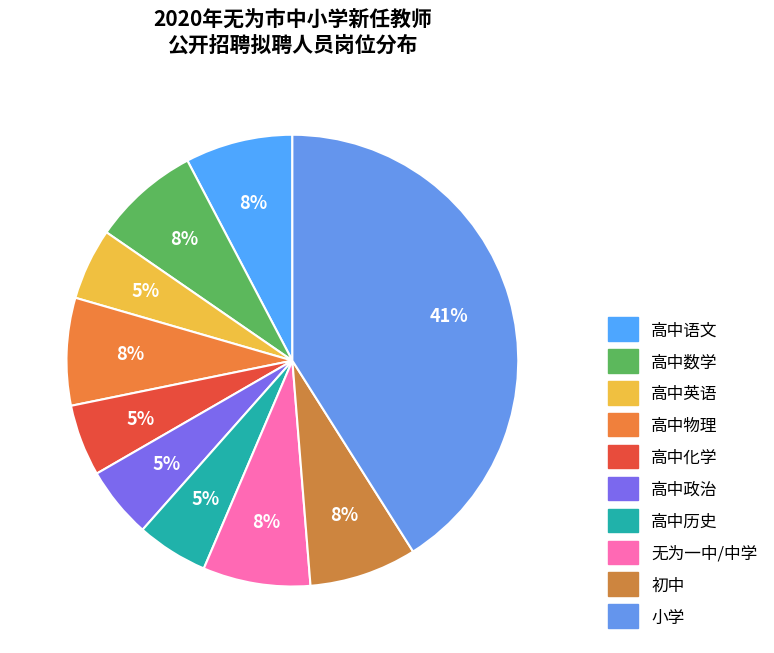

Count the number of slices in the pie.

10